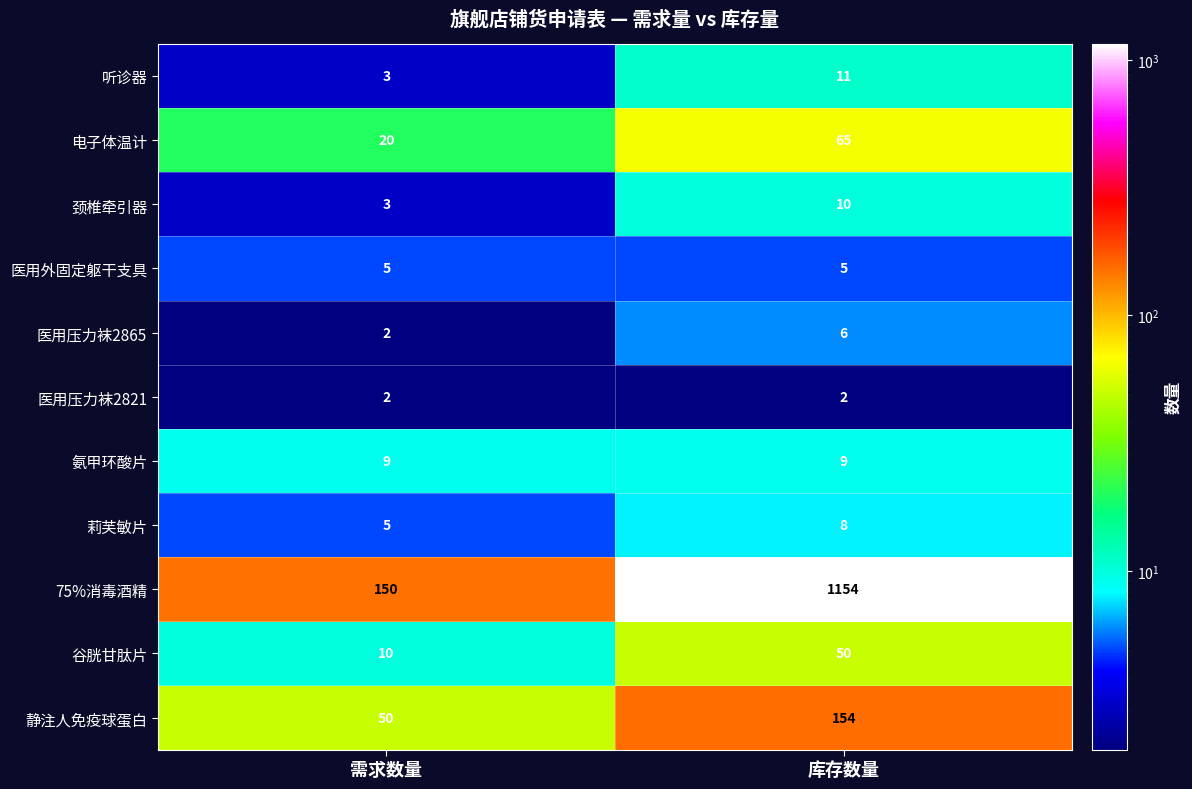

Reading right to left, extract all data points from this chart.

听诊器: 11	3
电子体温计: 65	20
颈椎牵引器: 10	3
医用外固定躯干支具: 5	5
医用压力袜2865: 6	2
医用压力袜2821: 2	2
氨甲环酸片: 9	9
莉芙敏片: 8	5
75%消毒酒精: 1154	150
谷胱甘肽片: 50	10
静注人免疫球蛋白: 154	50